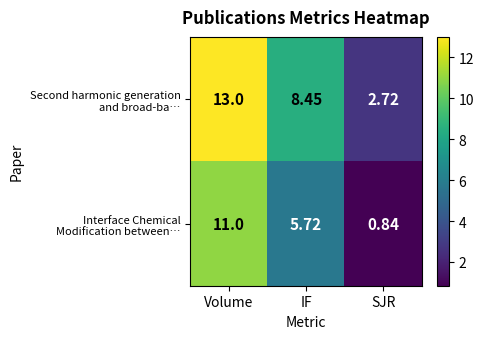

At which category is the sum across all series the highest?

Volume